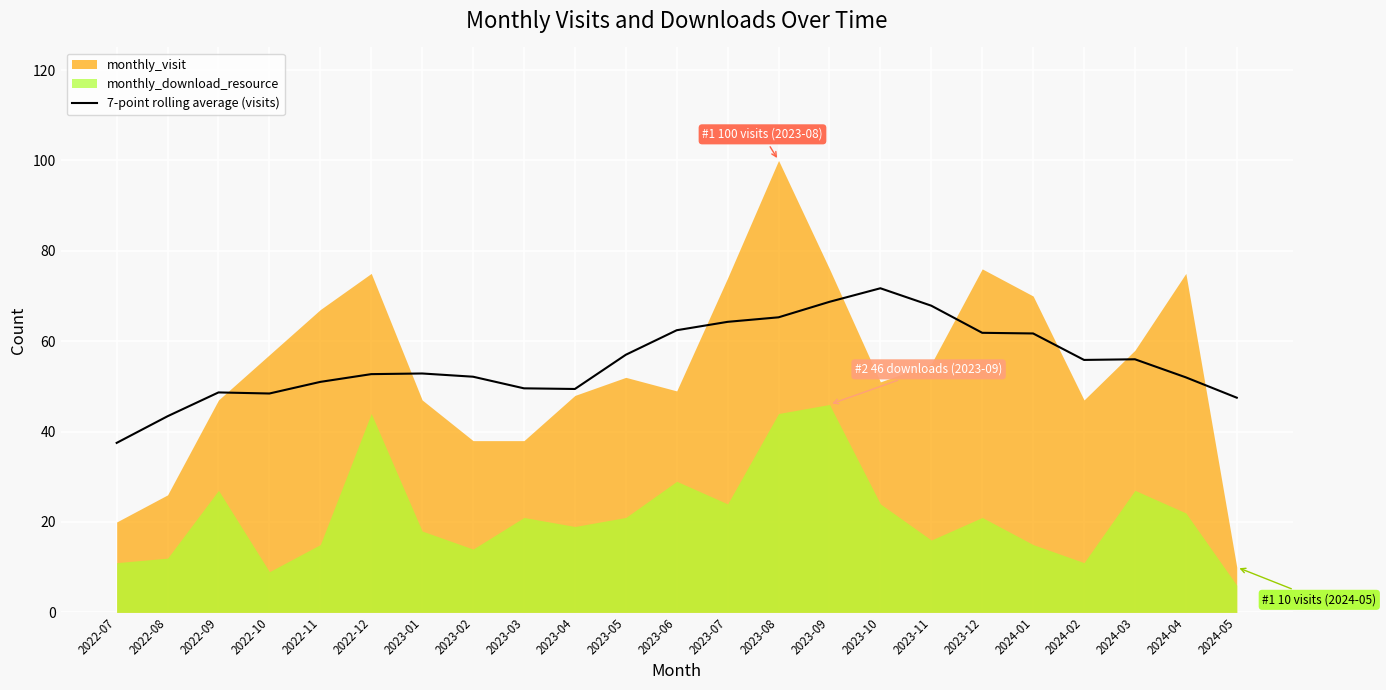

Is it true that the value at 2023-11 is 26.0?

False